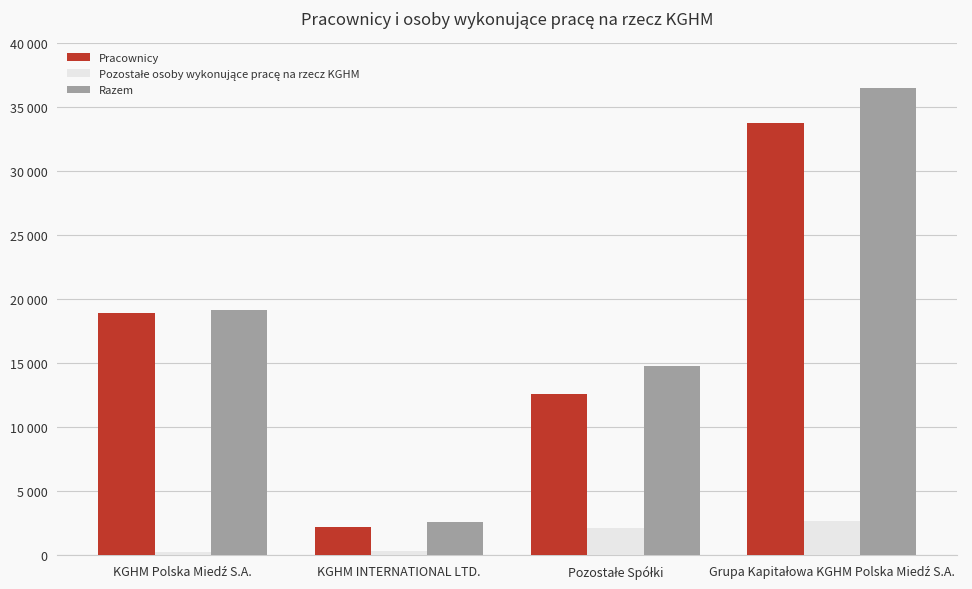

Which series has the largest total across all categories?

Razem